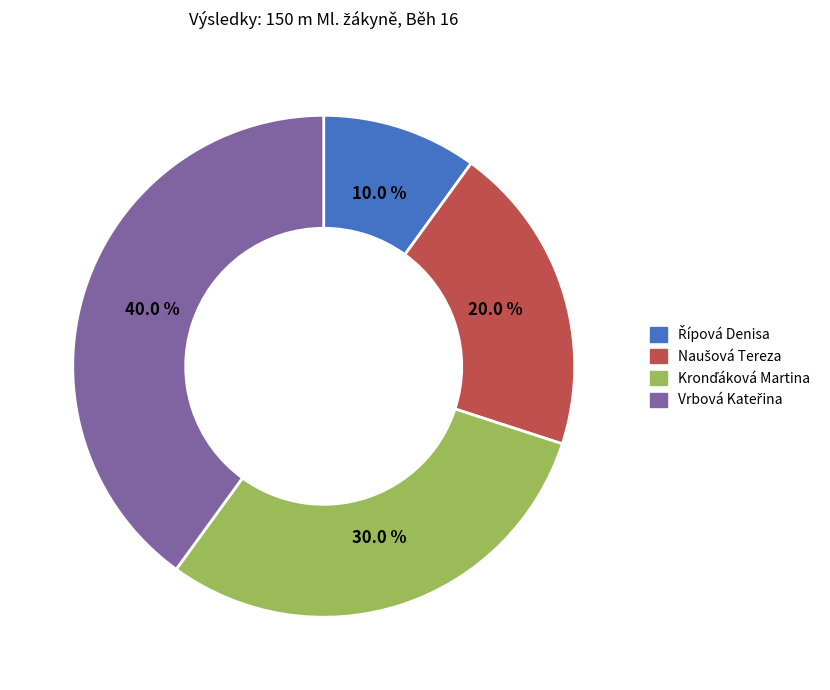

How many slices are in this pie chart?

4